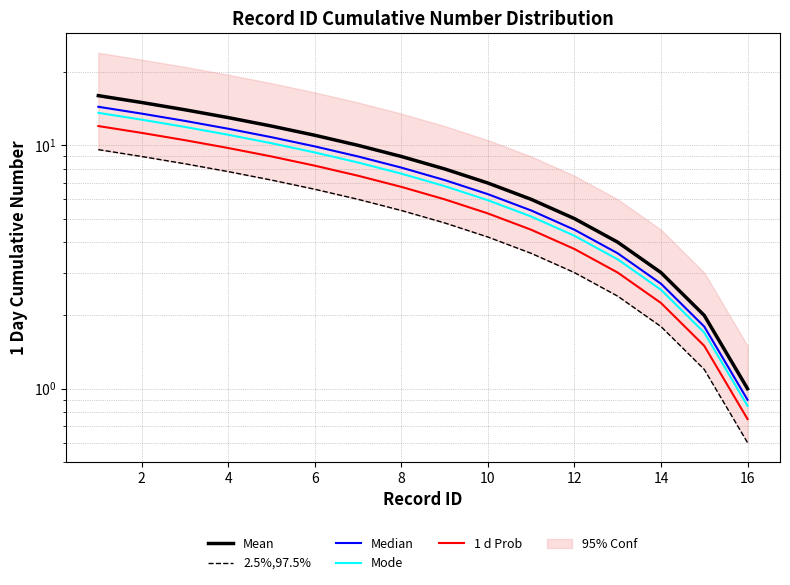

At 6, list the series in order from largest to smallest.

Mean, Median, Mode, 1 d Prob, 2.5%,97.5%